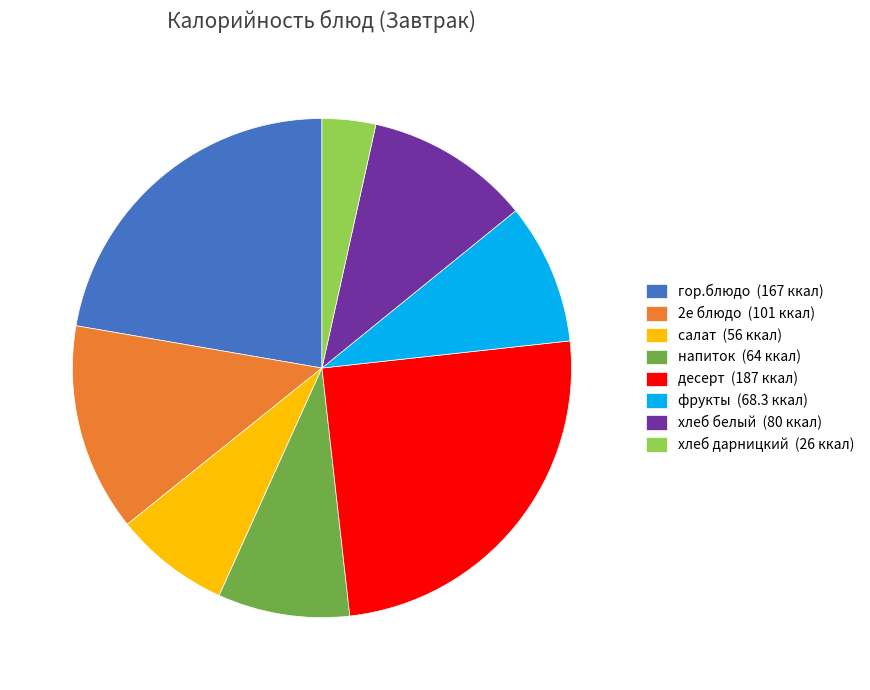

Rank the categories by value from lowest to highest.

хлеб дарницкий, салат, напиток, фрукты, хлеб белый, 2е блюдо, гор.блюдо, десерт